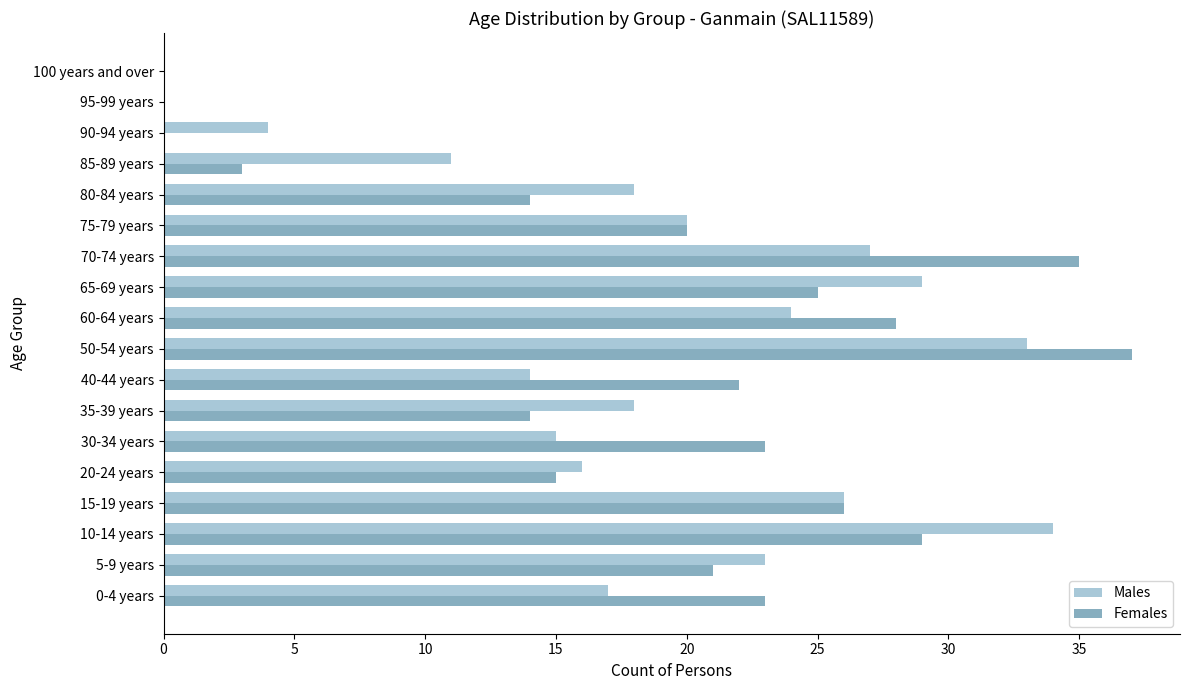

Which series has the largest total across all categories?

Females